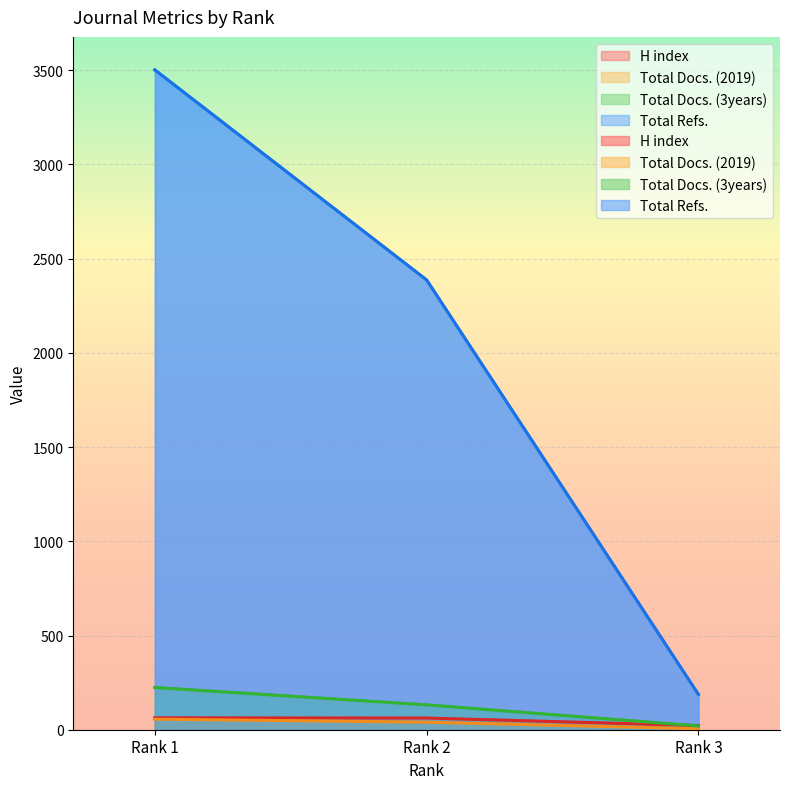

Where does the H index series first go above 62?

Rank 1